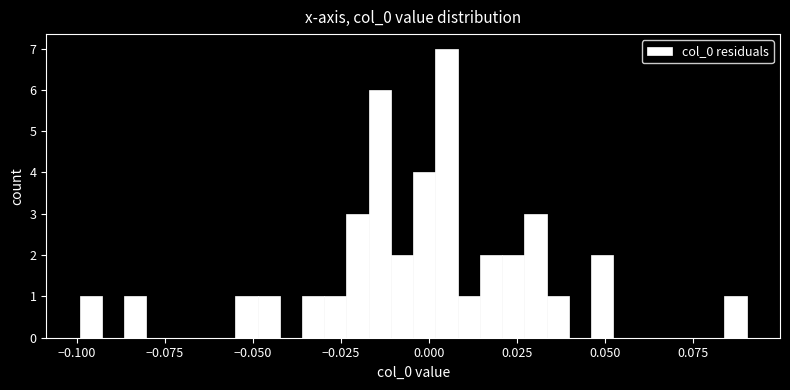

Around what value on the x-axis is the tallest bar? Give the approximate position of its centre, as read against the axis.

0.005